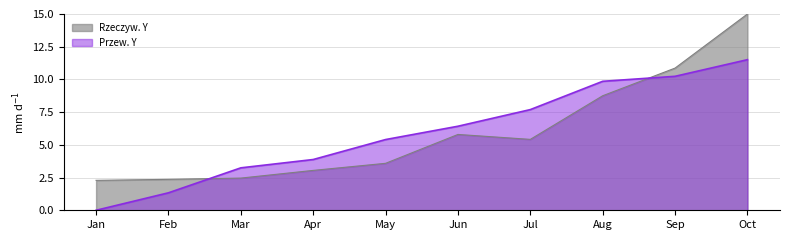

What is the difference between the maximum and minimum values in the Przew. Y series?

11.5